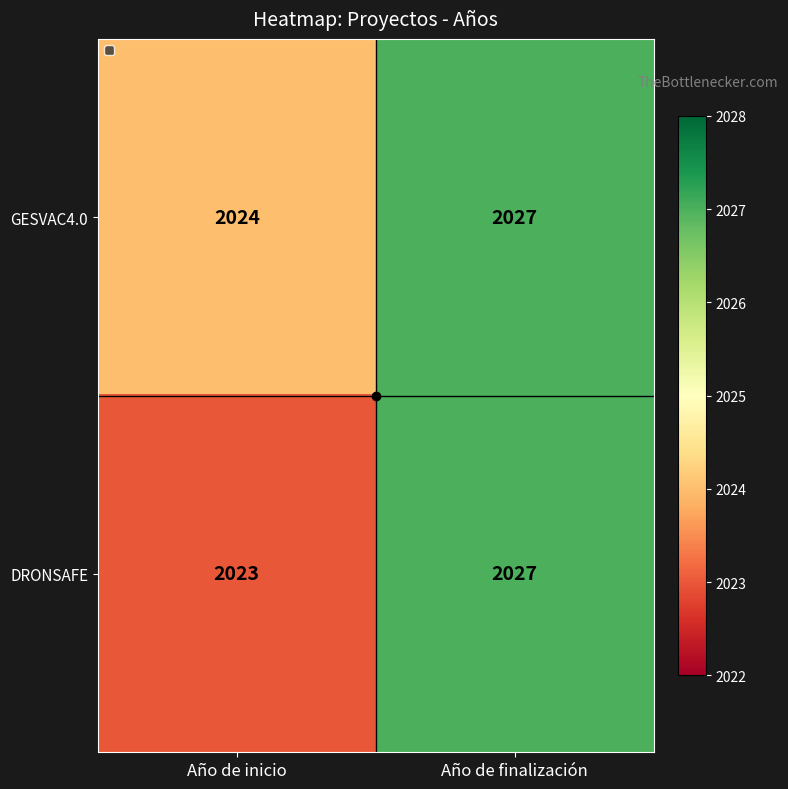

What is the sum of the DRONSAFE values at Año de inicio and Año de finalización?

4050